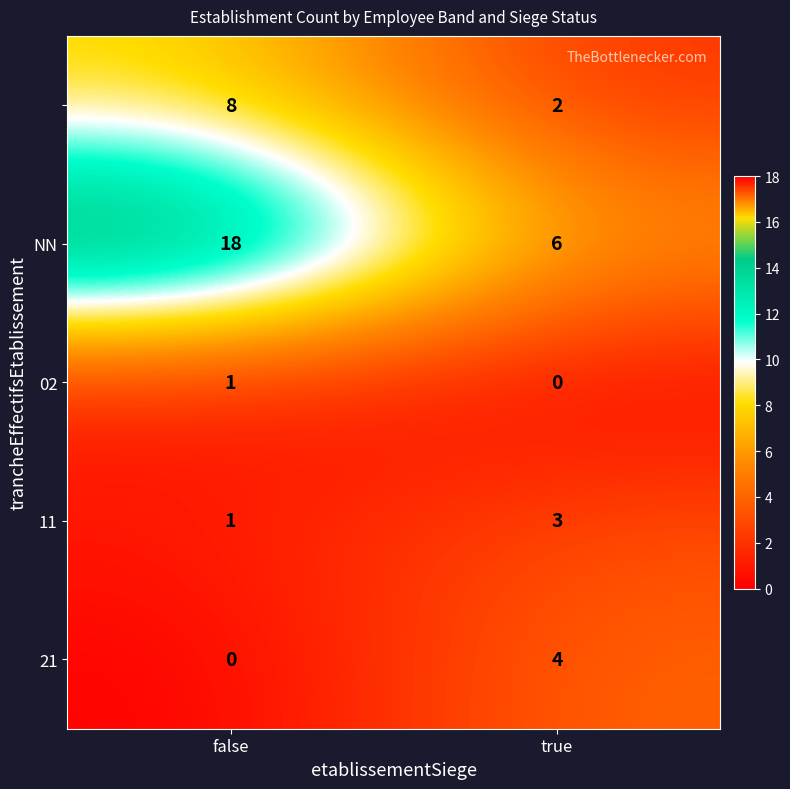

What is the greatest value displayed?

18